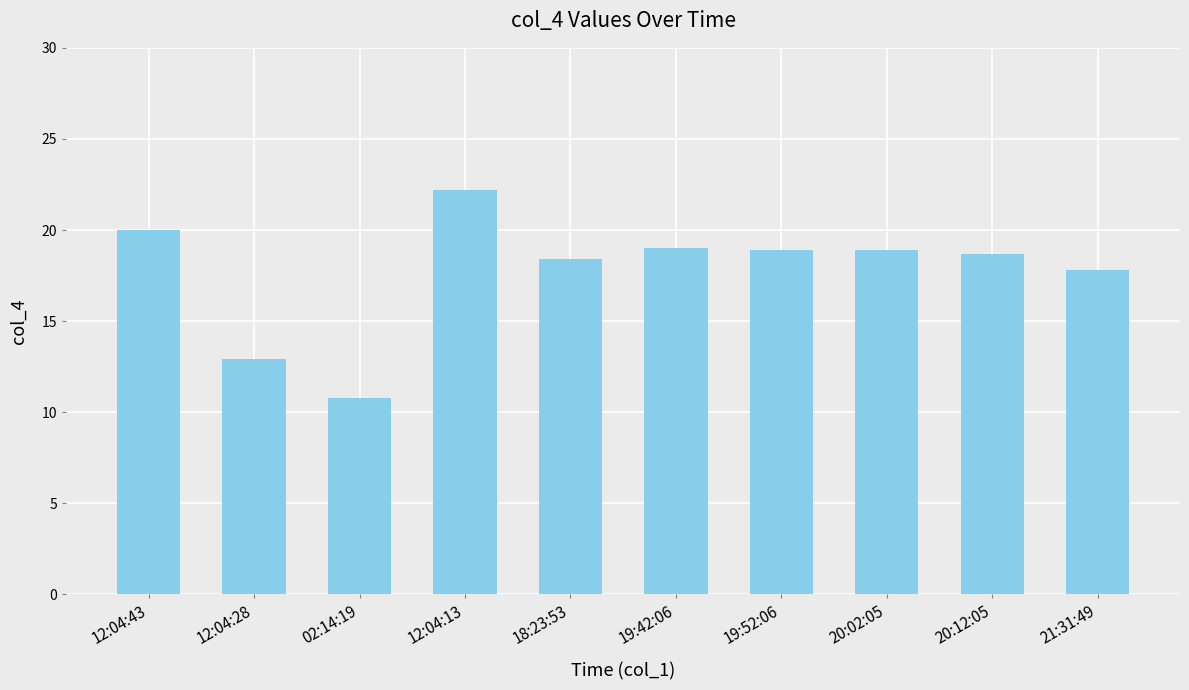

Where does the data first go above 18?

12:04:43